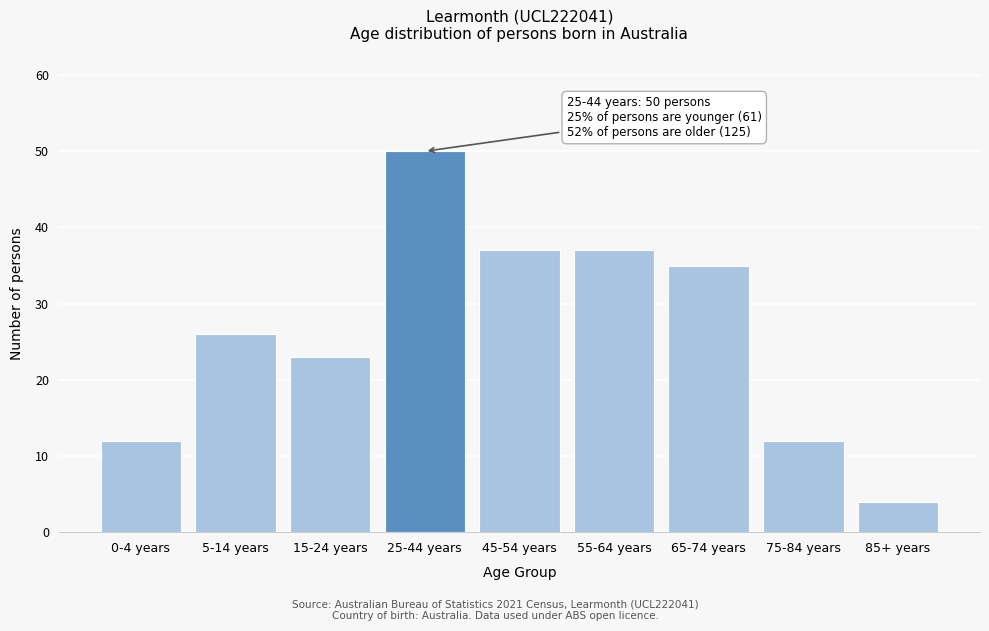

Reading left to right, what are all the values shown in this chart?

12	26	23	50	37	37	35	12	4